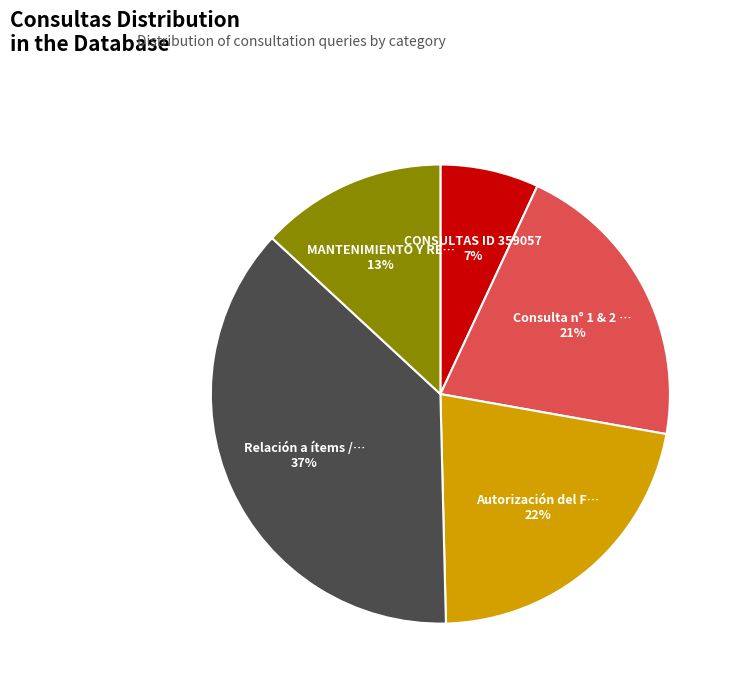

Count the number of slices in the pie.

5